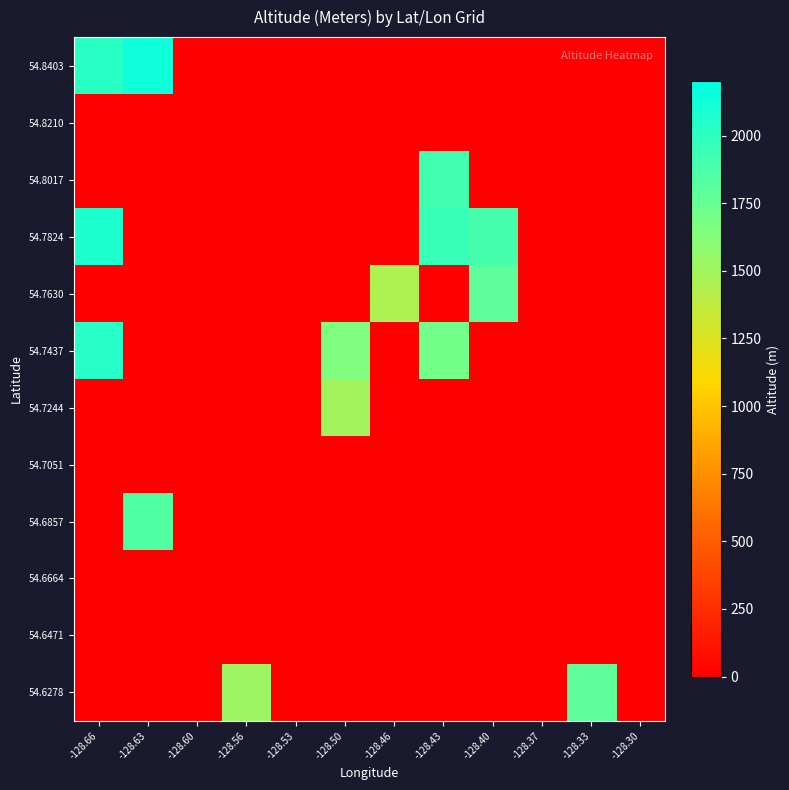

Reading right to left, list all the values displayed in this chart.

54.6278: -128.30=0.0	-128.33=1788.0	-128.37=0.0	-128.40=0.0	-128.43=0.0	-128.46=0.0	-128.50=0.0	-128.53=0.0	-128.56=1514.5	-128.60=0.0	-128.63=0.0	-128.66=0.0
54.6471: -128.30=0.0	-128.33=0.0	-128.37=0.0	-128.40=0.0	-128.43=0.0	-128.46=0.0	-128.50=0.0	-128.53=0.0	-128.56=0.0	-128.60=0.0	-128.63=0.0	-128.66=0.0
54.6664: -128.30=0.0	-128.33=0.0	-128.37=0.0	-128.40=0.0	-128.43=0.0	-128.46=0.0	-128.50=0.0	-128.53=0.0	-128.56=0.0	-128.60=0.0	-128.63=0.0	-128.66=0.0
54.6857: -128.30=0.0	-128.33=0.0	-128.37=0.0	-128.40=0.0	-128.43=0.0	-128.46=0.0	-128.50=0.0	-128.53=0.0	-128.56=0.0	-128.60=0.0	-128.63=1841.0	-128.66=0.0
54.7051: -128.30=0.0	-128.33=0.0	-128.37=0.0	-128.40=0.0	-128.43=0.0	-128.46=0.0	-128.50=0.0	-128.53=0.0	-128.56=0.0	-128.60=0.0	-128.63=0.0	-128.66=0.0
54.7244: -128.30=0.0	-128.33=0.0	-128.37=0.0	-128.40=0.0	-128.43=0.0	-128.46=0.0	-128.50=1498.0	-128.53=0.0	-128.56=0.0	-128.60=0.0	-128.63=0.0	-128.66=0.0
54.7437: -128.30=0.0	-128.33=0.0	-128.37=0.0	-128.40=0.0	-128.43=1709.0	-128.46=0.0	-128.50=1645.0	-128.53=0.0	-128.56=0.0	-128.60=0.0	-128.63=0.0	-128.66=2032.0
54.7630: -128.30=0.0	-128.33=0.0	-128.37=0.0	-128.40=1788.0	-128.43=0.0	-128.46=1450.0	-128.50=0.0	-128.53=0.0	-128.56=0.0	-128.60=0.0	-128.63=0.0	-128.66=0.0
54.7824: -128.30=0.0	-128.33=0.0	-128.37=0.0	-128.40=1893.5	-128.43=1952.0	-128.46=0.0	-128.50=0.0	-128.53=0.0	-128.56=0.0	-128.60=0.0	-128.63=0.0	-128.66=2079.0
54.8017: -128.30=0.0	-128.33=0.0	-128.37=0.0	-128.40=0.0	-128.43=1913.0	-128.46=0.0	-128.50=0.0	-128.53=0.0	-128.56=0.0	-128.60=0.0	-128.63=0.0	-128.66=0.0
54.8210: -128.30=0.0	-128.33=0.0	-128.37=0.0	-128.40=0.0	-128.43=0.0	-128.46=0.0	-128.50=0.0	-128.53=0.0	-128.56=0.0	-128.60=0.0	-128.63=0.0	-128.66=0.0
54.8403: -128.30=0.0	-128.33=0.0	-128.37=0.0	-128.40=0.0	-128.43=0.0	-128.46=0.0	-128.50=0.0	-128.53=0.0	-128.56=0.0	-128.60=0.0	-128.63=2133.0	-128.66=2024.0